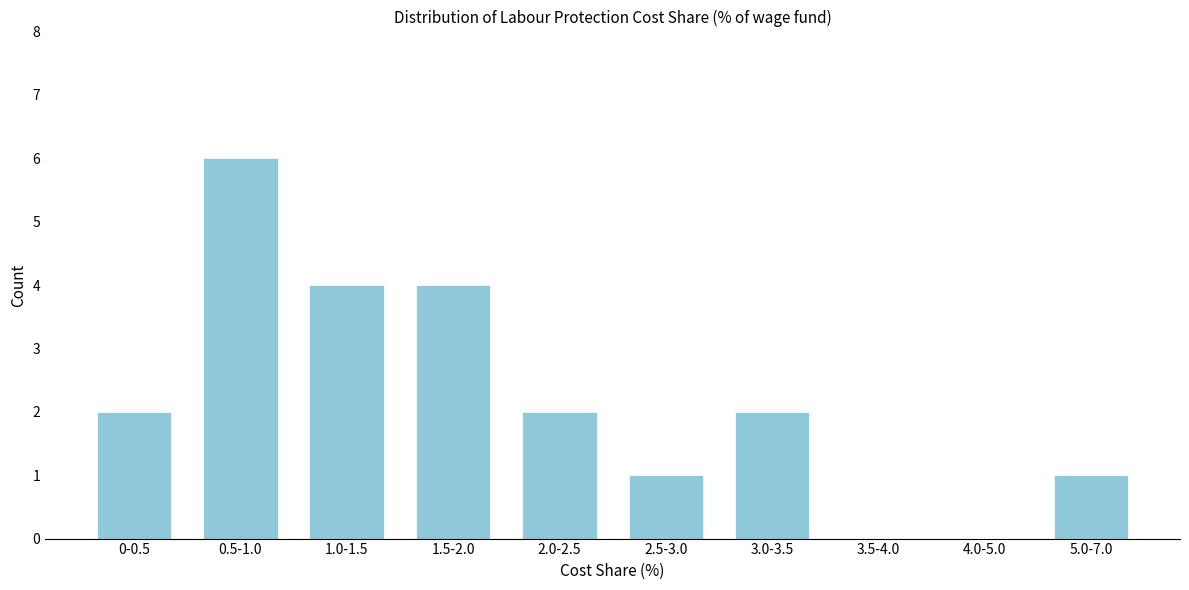

Reading right to left, transcribe all the data shown in this chart.

5.0-7.0=1	4.0-5.0=0	3.5-4.0=0	3.0-3.5=2	2.5-3.0=1	2.0-2.5=2	1.5-2.0=4	1.0-1.5=4	0.5-1.0=6	0-0.5=2